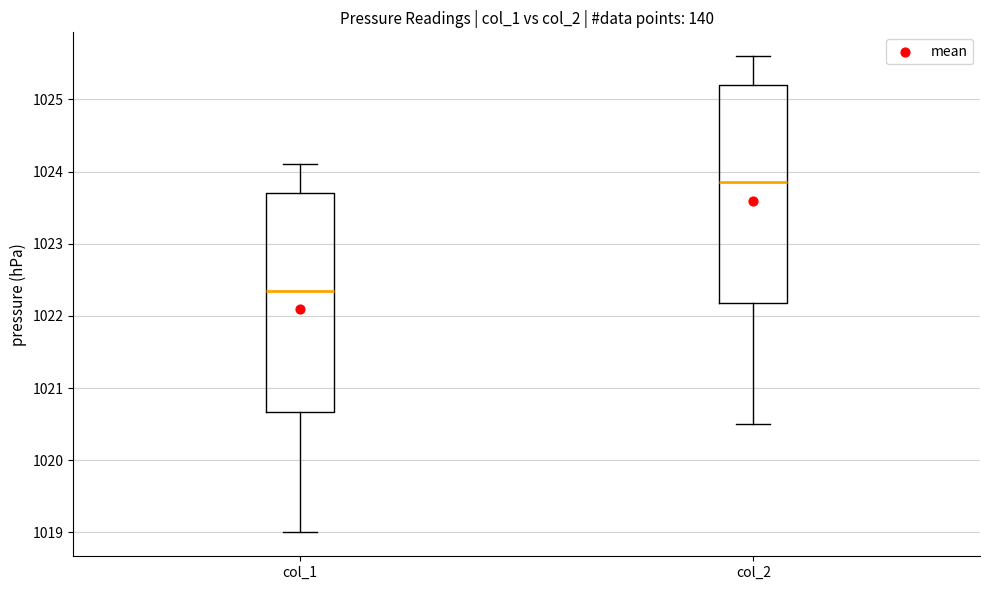

Reading left to right, read every box against the y-axis: the position of its median line, the range the box covers, and the ends of its whiskers. The values are not printed on the chart, so give them approximately, as read against the axis.

col_1: median 1022.4, box 1020.7 to 1023.7, whiskers 1019.0 to 1024.1
col_2: median 1023.9, box 1022.2 to 1025.2, whiskers 1020.5 to 1025.6